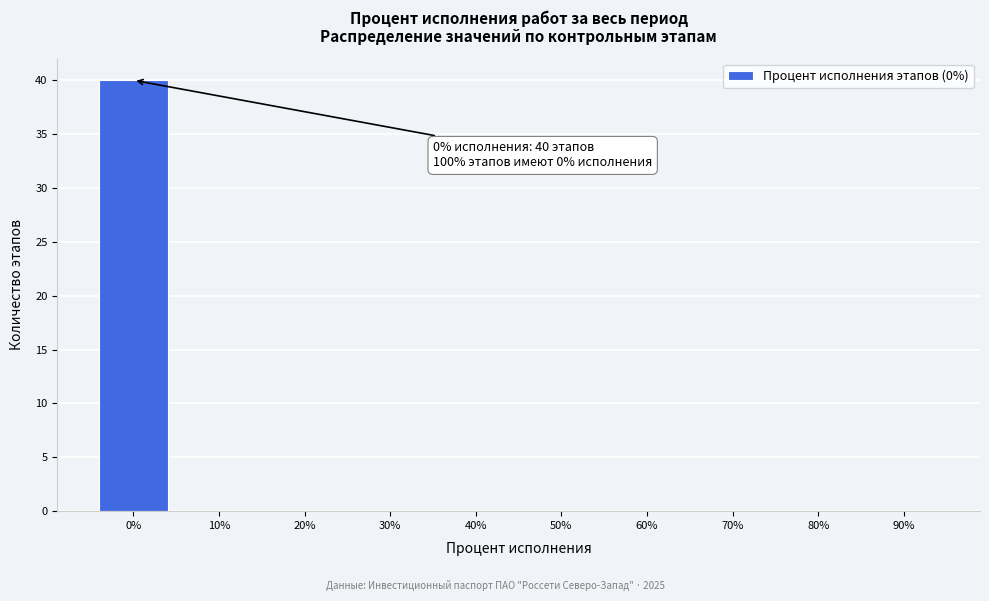

Reading right to left, transcribe all the data shown in this chart.

90%=0	80%=0	70%=0	60%=0	50%=0	40%=0	30%=0	20%=0	10%=0	0%=40